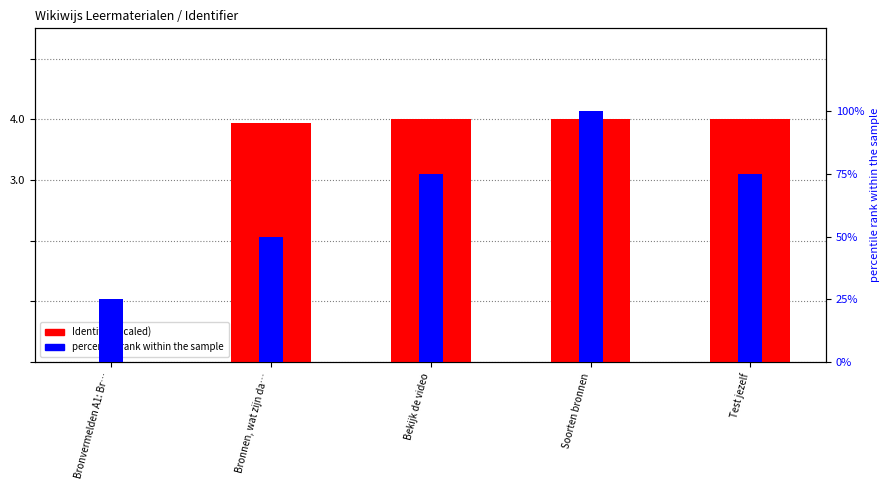

What is the label of the 1st bar from the right?

Test jezelf